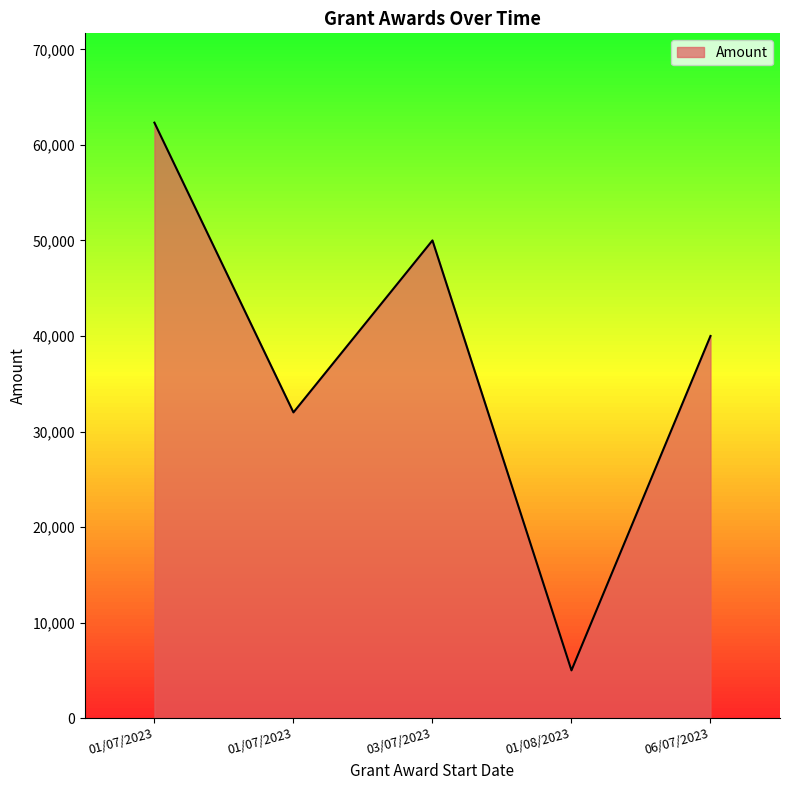

Where is the first local maximum?

03/07/2023